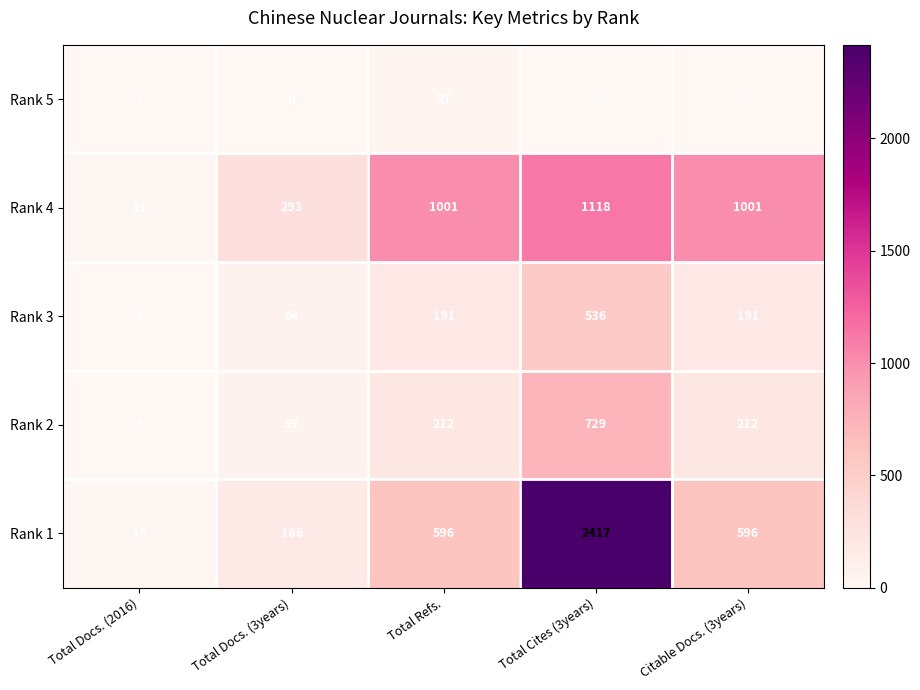

Reading left to right, what are all the values shown in this chart?

Rank 5: Total Docs. (2016)=2	Total Docs. (3years)=0	Total Refs.=27	Total Cites (3years)=0	Citable Docs. (3years)=2
Rank 4: Total Docs. (2016)=11	Total Docs. (3years)=293	Total Refs.=1001	Total Cites (3years)=1118	Citable Docs. (3years)=1001
Rank 3: Total Docs. (2016)=9	Total Docs. (3years)=64	Total Refs.=191	Total Cites (3years)=536	Citable Docs. (3years)=191
Rank 2: Total Docs. (2016)=9	Total Docs. (3years)=59	Total Refs.=212	Total Cites (3years)=729	Citable Docs. (3years)=212
Rank 1: Total Docs. (2016)=15	Total Docs. (3years)=166	Total Refs.=596	Total Cites (3years)=2417	Citable Docs. (3years)=596